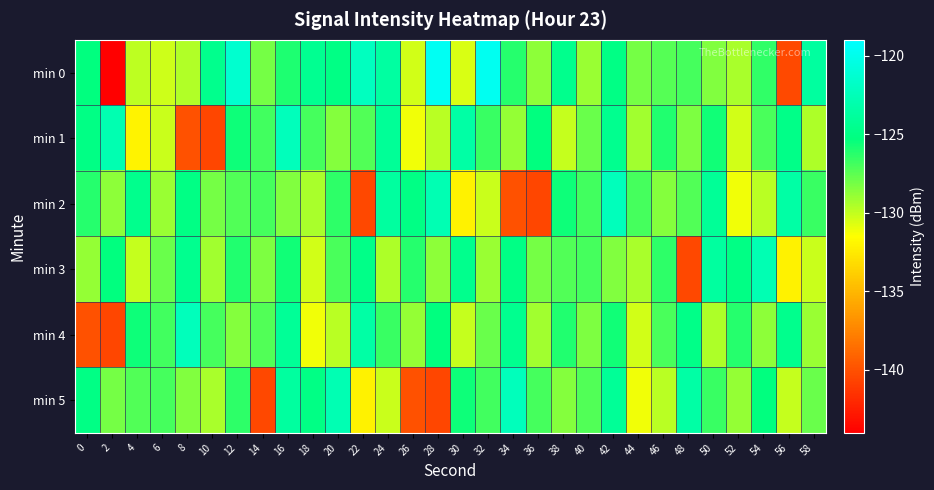

Reading left to right, what are all the values shown in this chart?

min 0: 0=-125.3	2=-144.0	4=-129.9	6=-130.3	8=-129.6	10=-124.6	12=-121.4	14=-128.1	16=-126.0	18=-124.4	20=-125.0	22=-122.1	24=-123.6	26=-130.4	28=-119.6	30=-130.6	32=-119.8	34=-126.2	36=-128.7	38=-124.6	40=-129.0	42=-125.0	44=-128.1	46=-127.3	48=-127.0	50=-128.4	52=-129.4	54=-126.4	56=-140.4	58=-123.7
min 1: 0=-125.0	2=-122.8	4=-132.1	6=-130.2	8=-139.9	10=-140.5	12=-125.6	14=-126.9	16=-122.4	18=-127.0	20=-128.5	22=-127.3	24=-124.1	26=-131.2	28=-129.8	30=-123.4	32=-126.7	34=-128.9	36=-125.3	38=-130.1	40=-127.8	42=-124.5	44=-129.2	46=-126.1	48=-128.3	50=-125.7	52=-130.4	54=-127.1	56=-124.8	58=-129.5
min 2: 0=-126.2	2=-128.7	4=-124.6	6=-129.0	8=-125.0	10=-128.1	12=-127.3	14=-127.0	16=-128.4	18=-129.4	20=-126.4	22=-140.4	24=-123.7	26=-125.0	28=-122.8	30=-132.1	32=-130.2	34=-139.9	36=-140.5	38=-125.6	40=-126.9	42=-122.4	44=-127.0	46=-128.5	48=-127.3	50=-124.1	52=-131.2	54=-129.8	56=-123.4	58=-126.7
min 3: 0=-128.9	2=-125.3	4=-130.1	6=-127.8	8=-124.5	10=-129.2	12=-126.1	14=-128.3	16=-125.7	18=-130.4	20=-127.1	22=-124.8	24=-129.5	26=-126.2	28=-128.7	30=-124.6	32=-129.0	34=-125.0	36=-128.1	38=-127.3	40=-127.0	42=-128.4	44=-129.4	46=-126.4	48=-140.4	50=-123.7	52=-125.0	54=-122.8	56=-132.1	58=-130.2
min 4: 0=-139.9	2=-140.5	4=-125.6	6=-126.9	8=-122.4	10=-127.0	12=-128.5	14=-127.3	16=-124.1	18=-131.2	20=-129.8	22=-123.4	24=-126.7	26=-128.9	28=-125.3	30=-130.1	32=-127.8	34=-124.5	36=-129.2	38=-126.1	40=-128.3	42=-125.7	44=-130.4	46=-127.1	48=-124.8	50=-129.5	52=-126.2	54=-128.7	56=-124.6	58=-129.0
min 5: 0=-125.0	2=-128.1	4=-127.3	6=-127.0	8=-128.4	10=-129.4	12=-126.4	14=-140.4	16=-123.7	18=-125.0	20=-122.8	22=-132.1	24=-130.2	26=-139.9	28=-140.5	30=-125.6	32=-126.9	34=-122.4	36=-127.0	38=-128.5	40=-127.3	42=-124.1	44=-131.2	46=-129.8	48=-123.4	50=-126.7	52=-128.9	54=-125.3	56=-130.1	58=-127.8